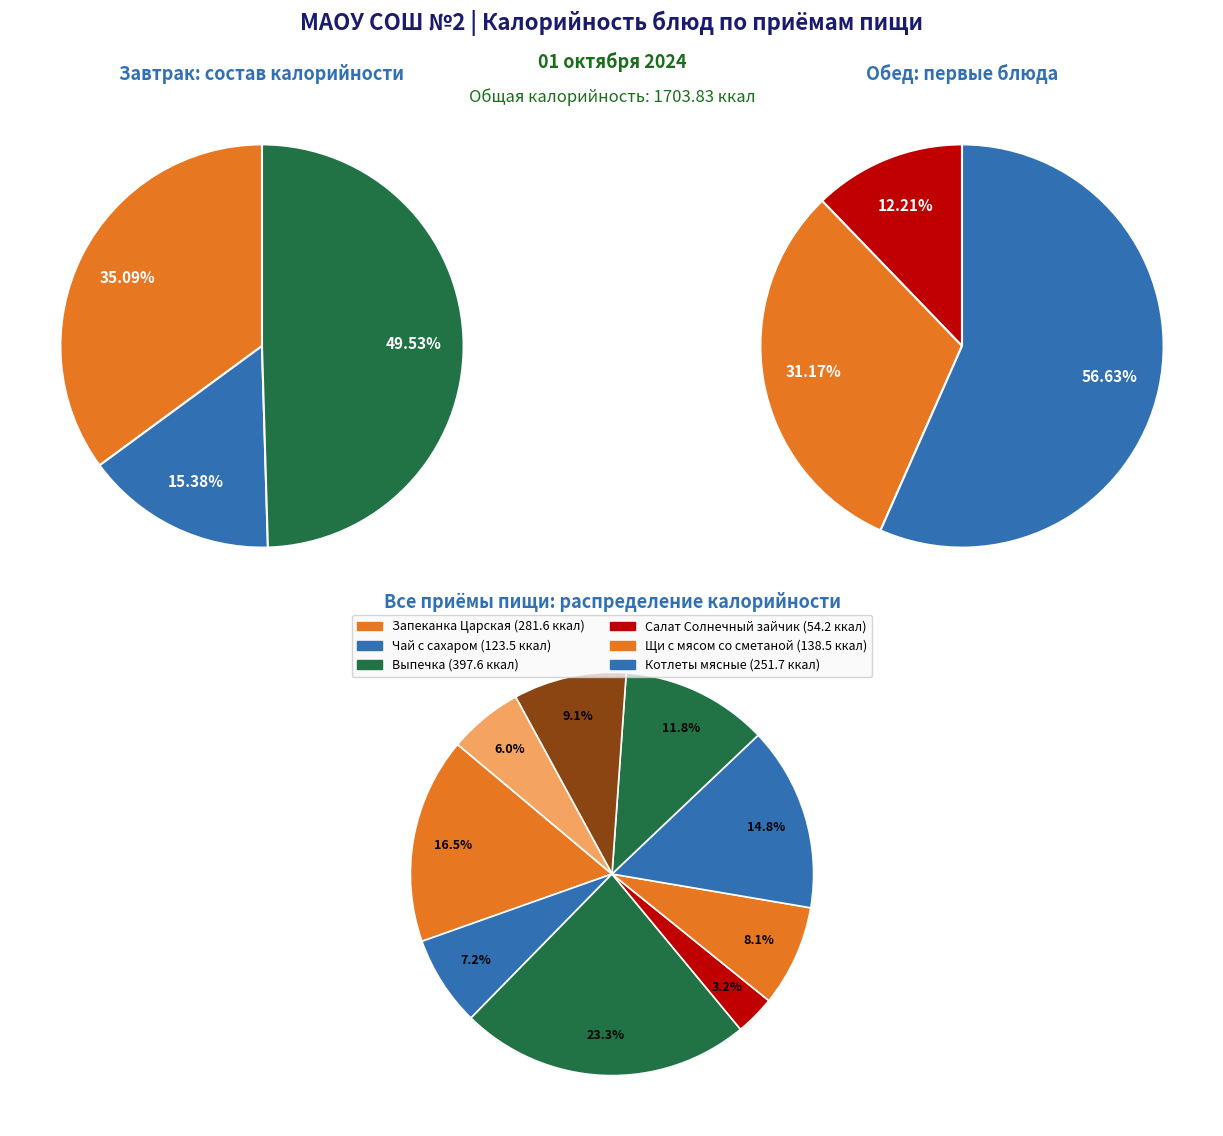

Which slice is the smallest?

Обед (Салат)